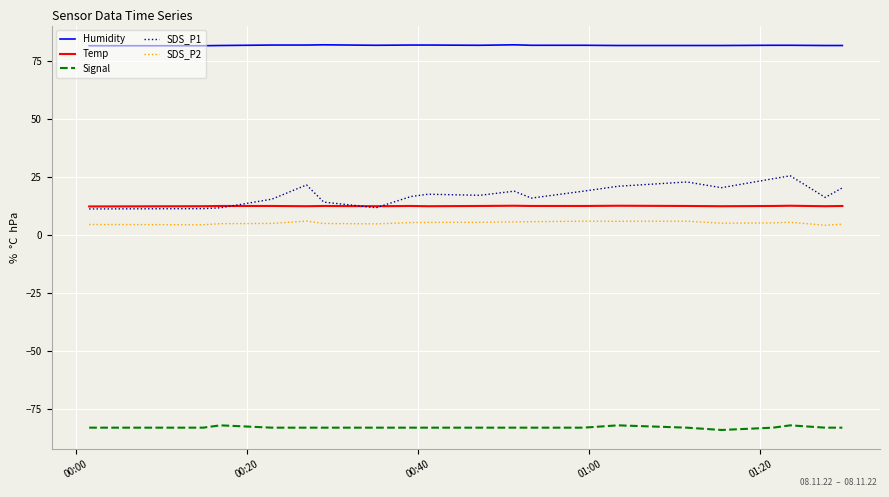

True or false: Temp and SDS_P2 intersect in this chart.

False